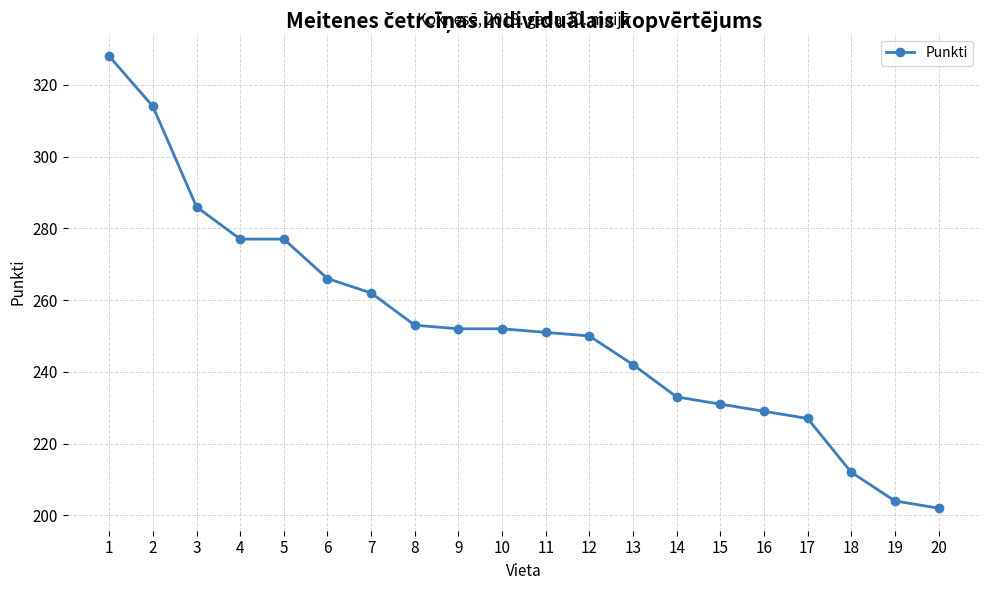

How many lines are shown in the chart?

1